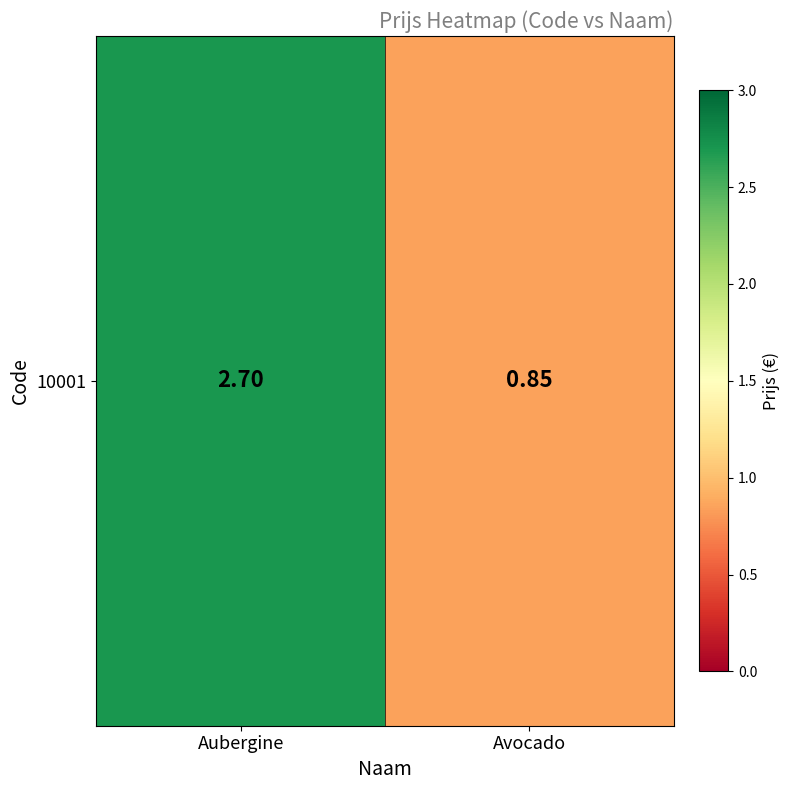

What is the difference between the maximum and minimum values?

1.9